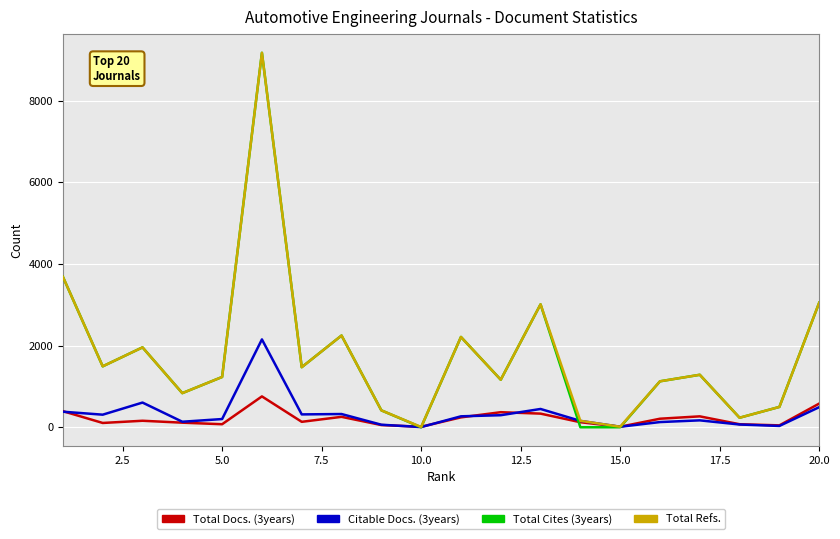

Which series has the widest spread of values?

Total Cites (3years)